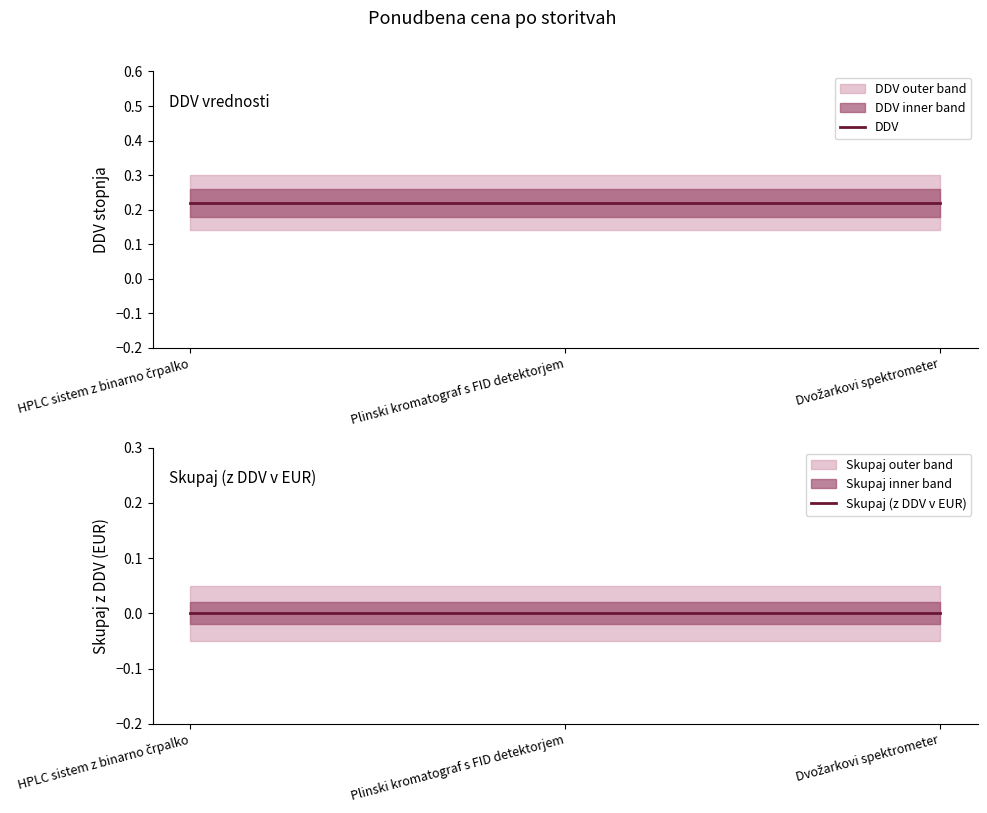

What is the label of the 1st point from the left?

HPLC sistem z binarno črpalko